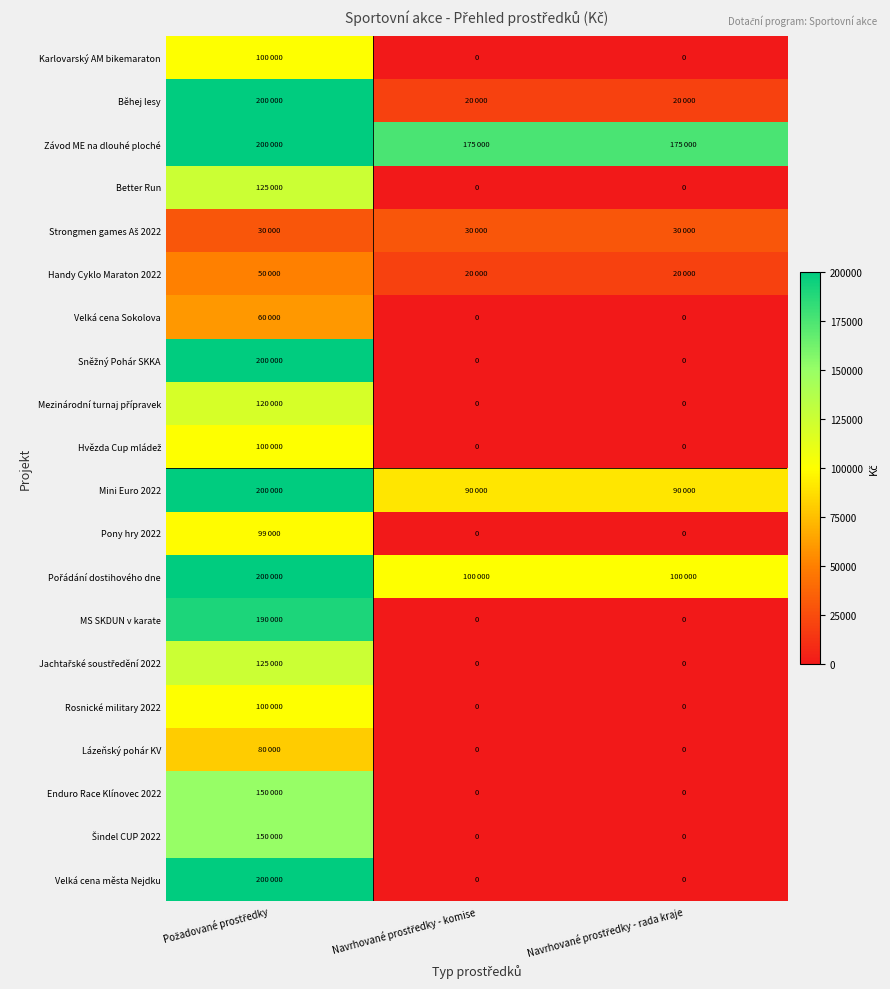

Which series has the largest total across all categories?

Závod ME na dlouhé ploché